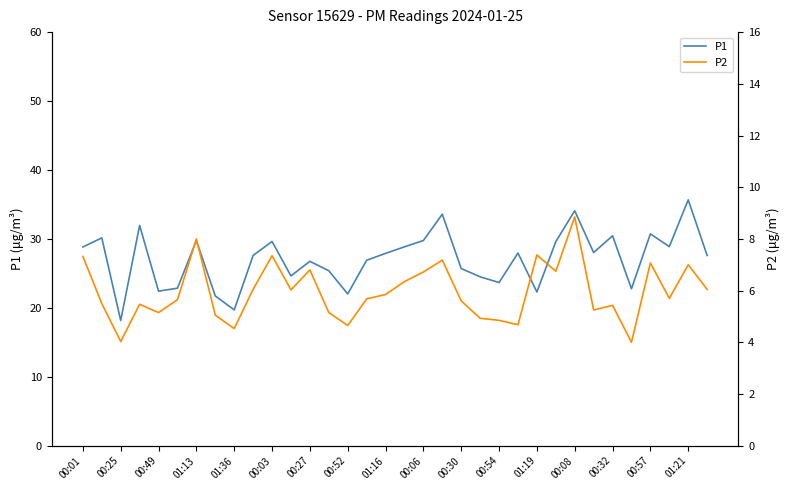

What is the maximum value for P1?

35.7